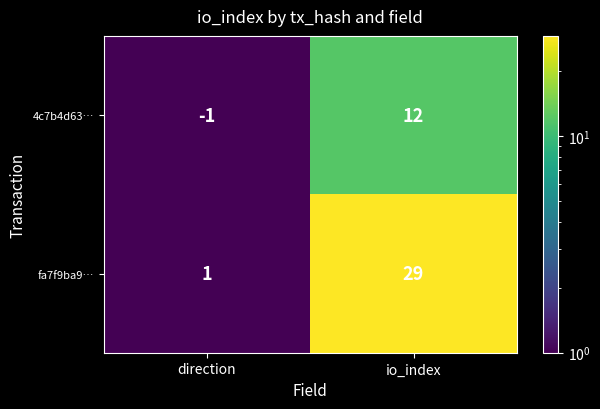

Reading left to right, what are all the values shown in this chart?

4c7b4d63…: direction=-1	io_index=12
fa7f9ba9…: direction=1	io_index=29